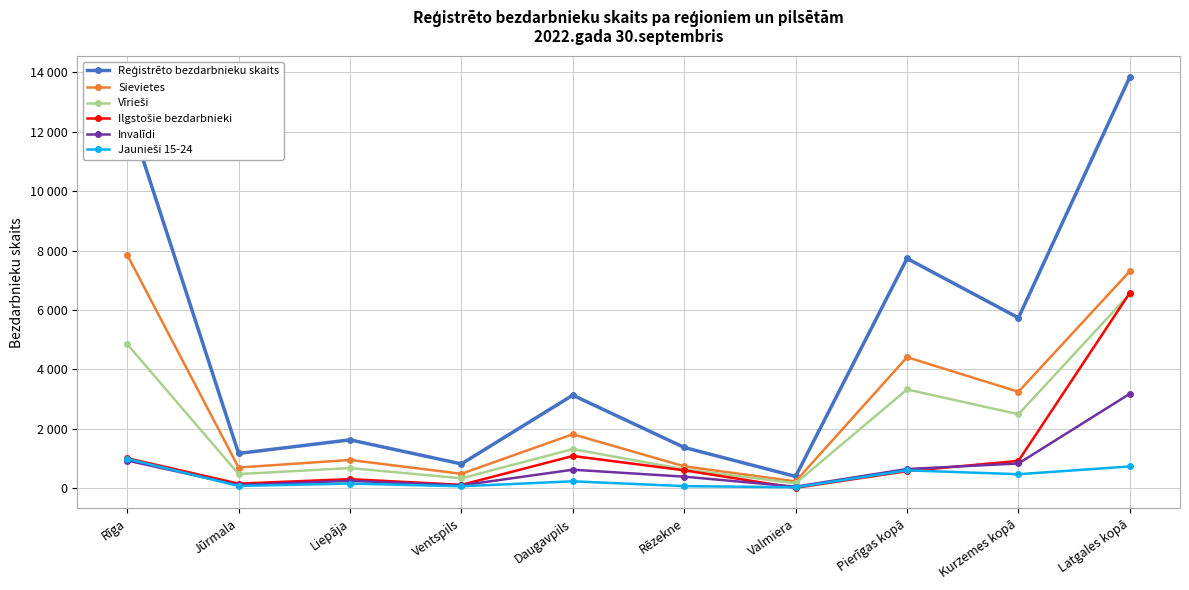

Which category has the lowest value across all series?

Valmiera